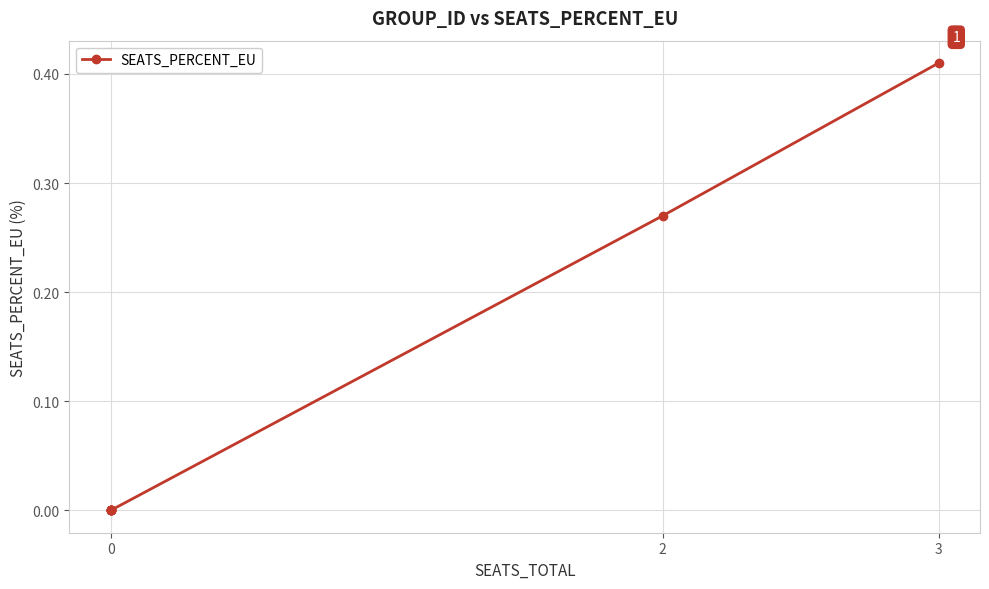

True or false: there are more than 0 points higher than both neighbors.

False